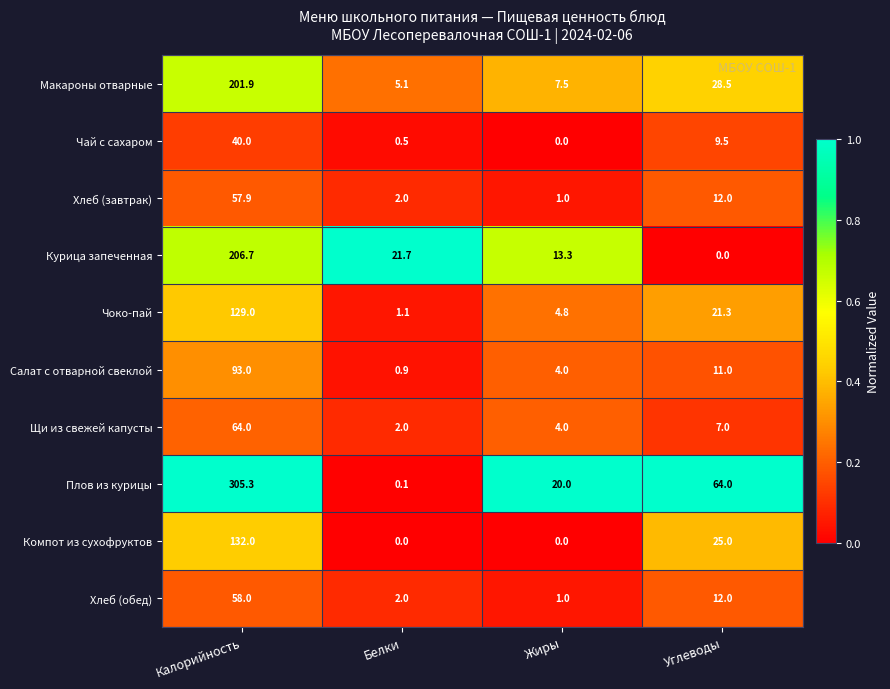

Rank the categories by Щи из свежей капусты value from highest to lowest.

Калорийность, Углеводы, Жиры, Белки